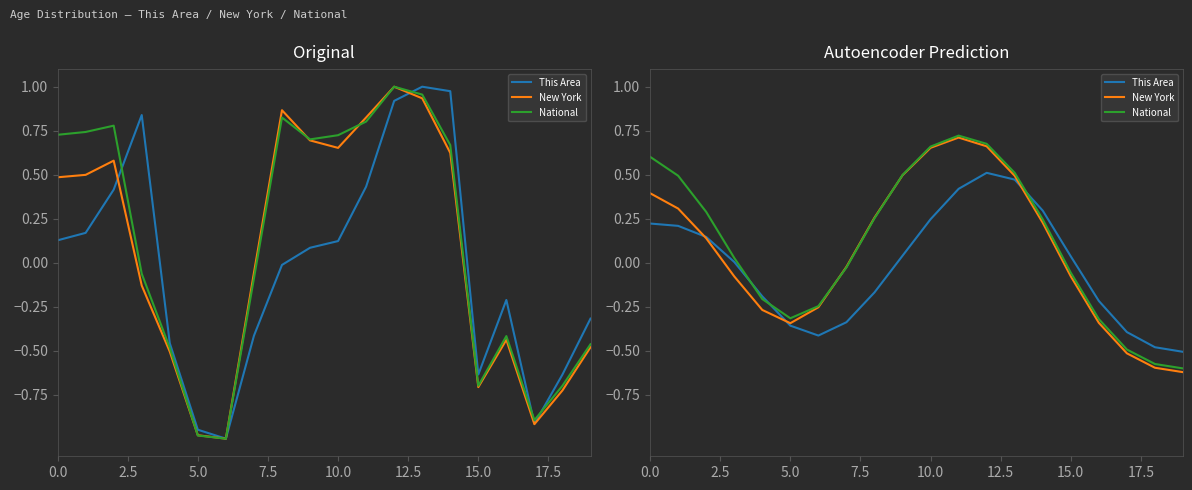

Reading left to right, extract all data points from this chart.

This Area: 0.2	0.2	0.1	0.0	-0.2	-0.4	-0.4	-0.3	-0.2	0.0	0.2	0.4	0.5	0.5	0.3	0.0	-0.2	-0.4	-0.5	-0.5
New York: 0.4	0.3	0.1	-0.1	-0.3	-0.3	-0.3	-0.0	0.3	0.5	0.7	0.7	0.7	0.5	0.2	-0.1	-0.3	-0.5	-0.6	-0.6
National: 0.6	0.5	0.3	0.0	-0.2	-0.3	-0.2	-0.0	0.3	0.5	0.7	0.7	0.7	0.5	0.2	-0.1	-0.3	-0.5	-0.6	-0.6